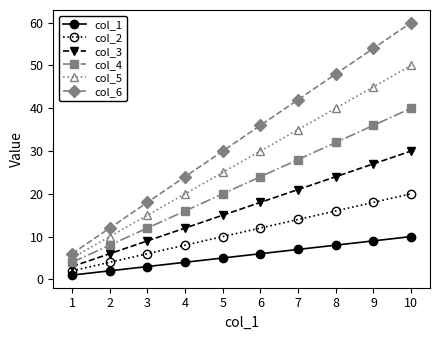

What are all the series names shown in the legend?

col_1, col_2, col_3, col_4, col_5, col_6